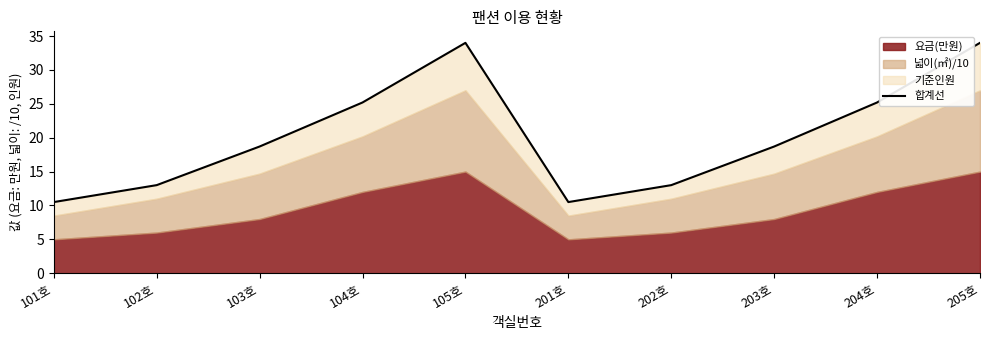

At which label is the value closest to 22?

104호